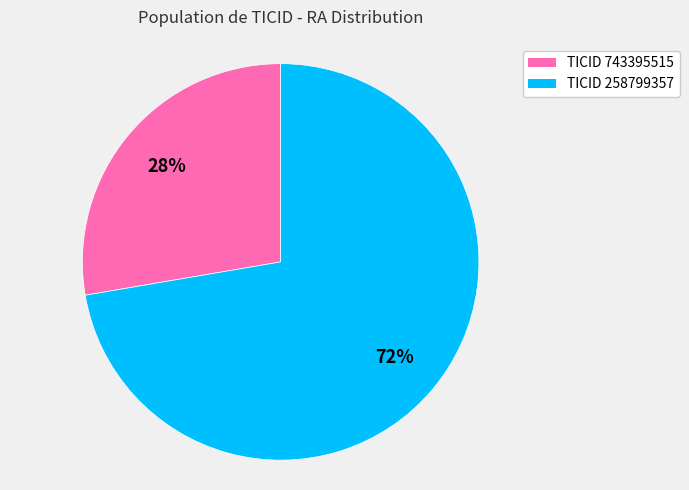

To the nearest percent, what is the combined percentage of TICID 743395515 and TICID 258799357?

100%